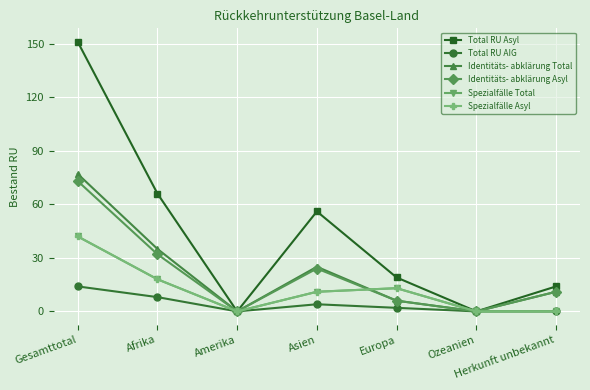

Where is the first local minimum for Identitäts- abklärung Total?

Amerika